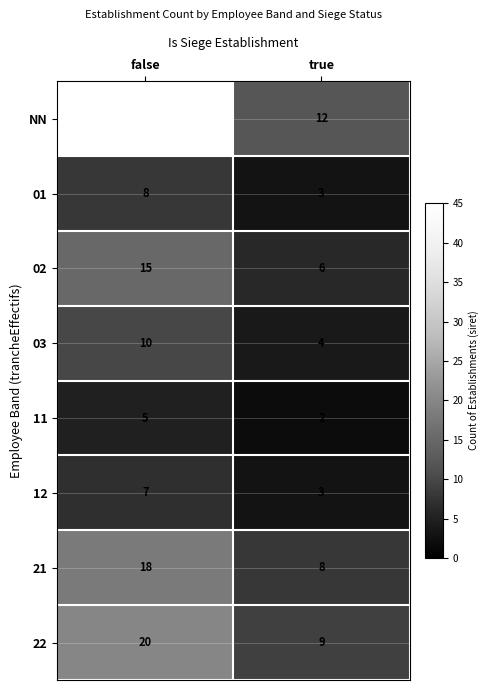

What is the difference between the maximum and minimum values in the 12 series?

4